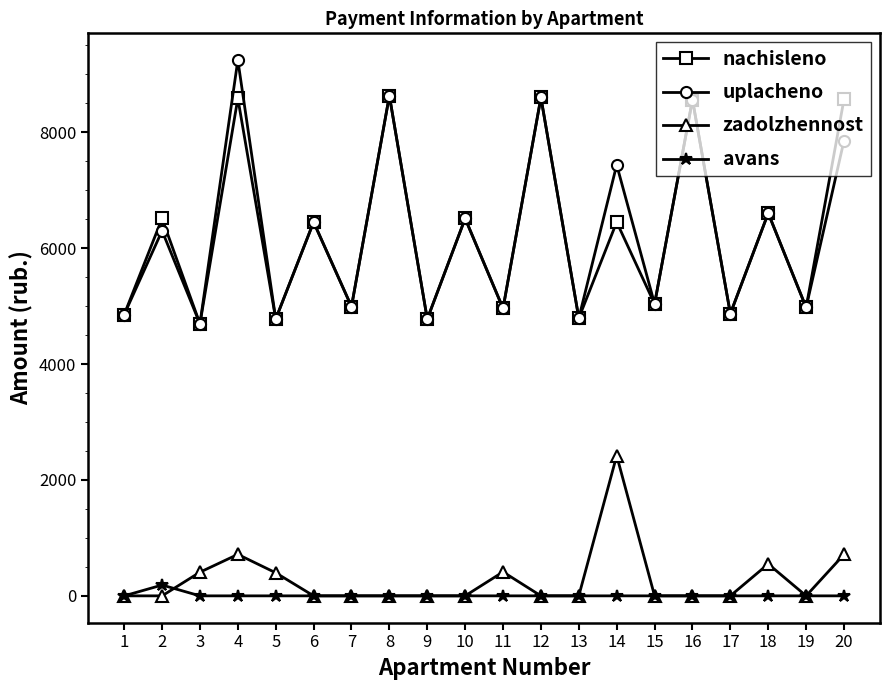

True or false: zadolzhennost and nachisleno intersect in this chart.

False